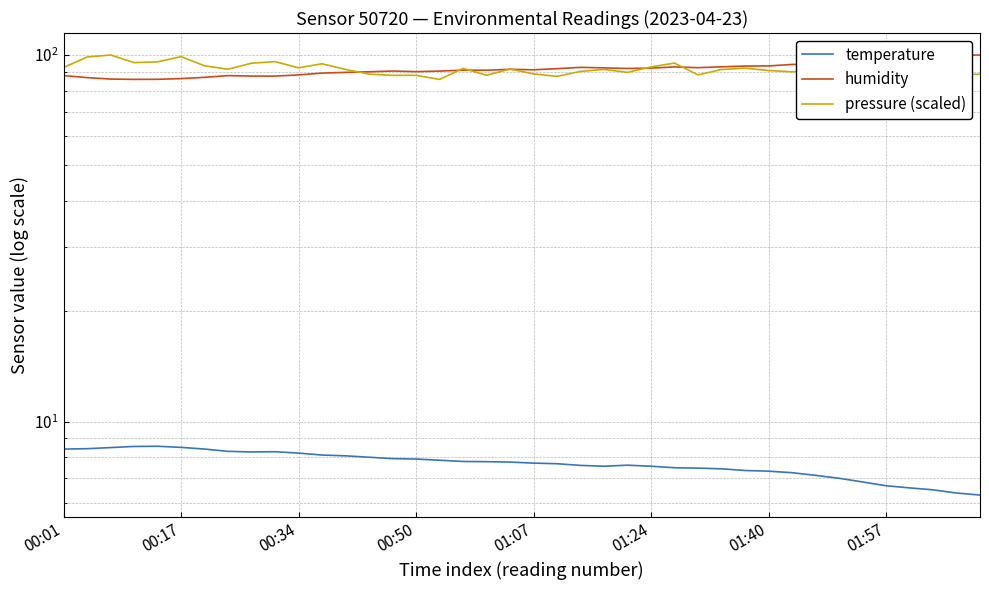

What is the greatest value displayed?

100.0